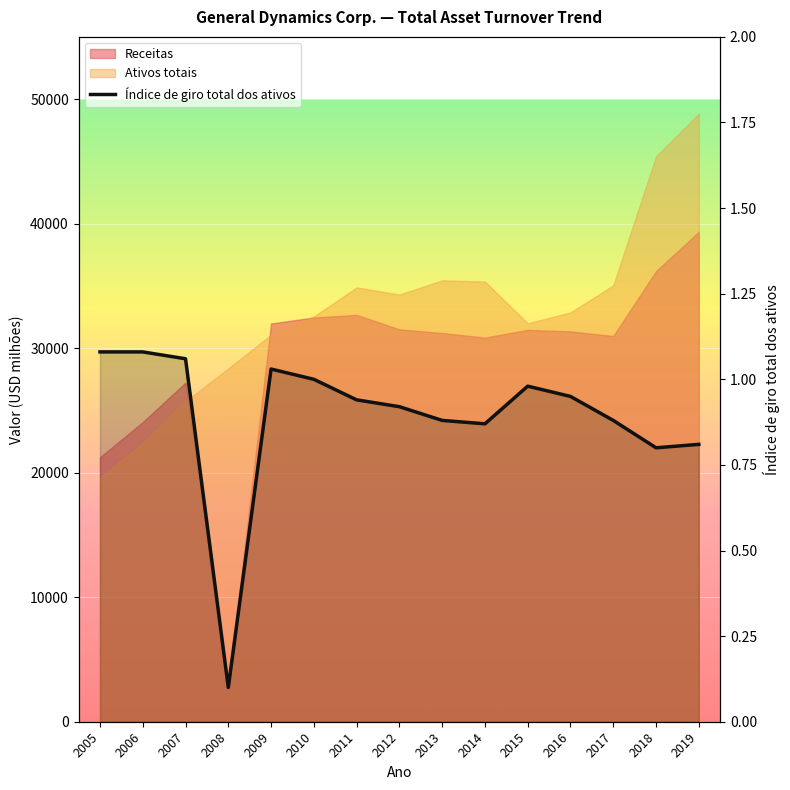

At which category does the data reach its first local valley?

2008